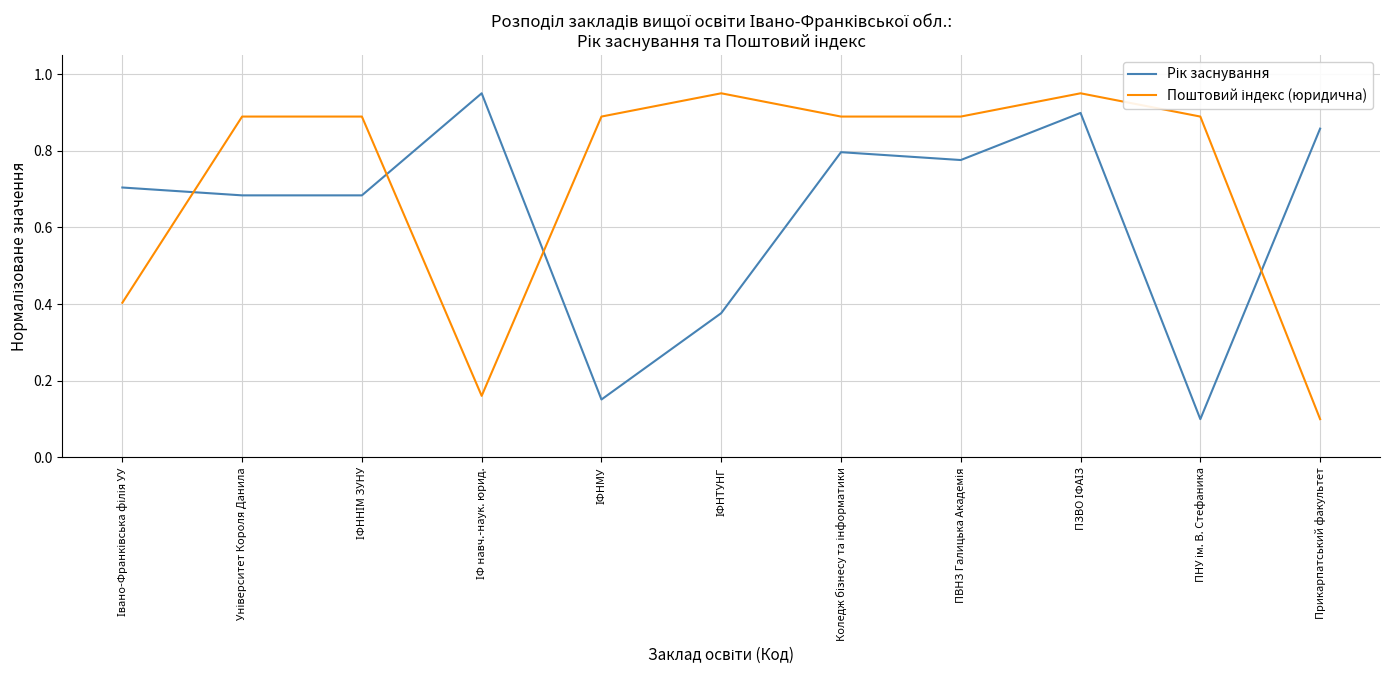

What is the total value across all series at Прикарпатський факультет?

1.0